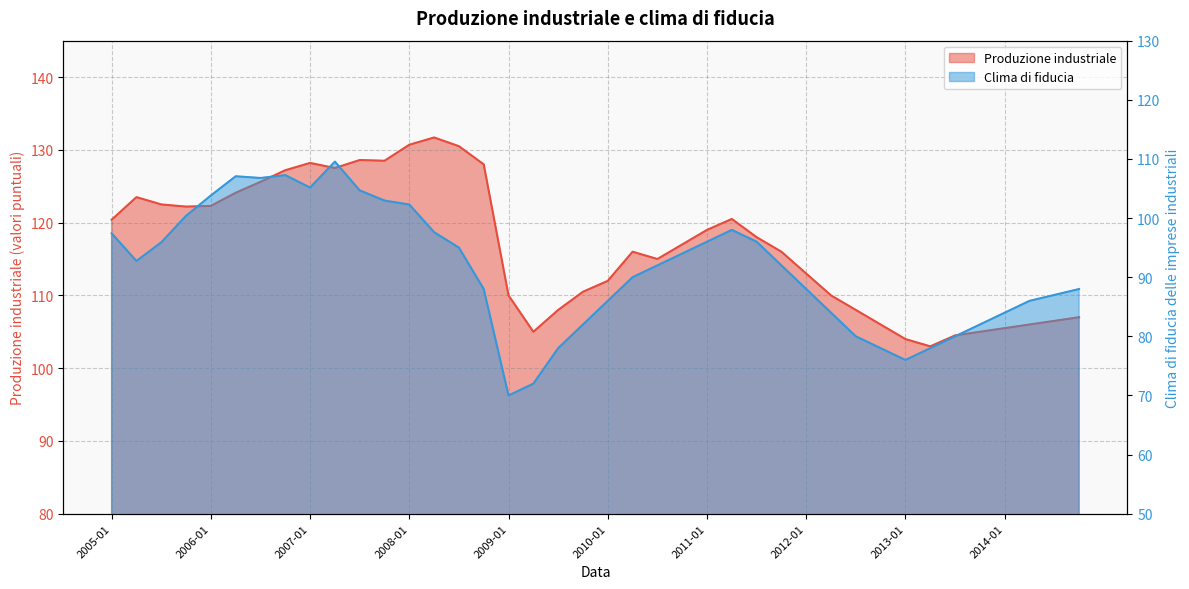

What is the smallest value displayed?

70.0